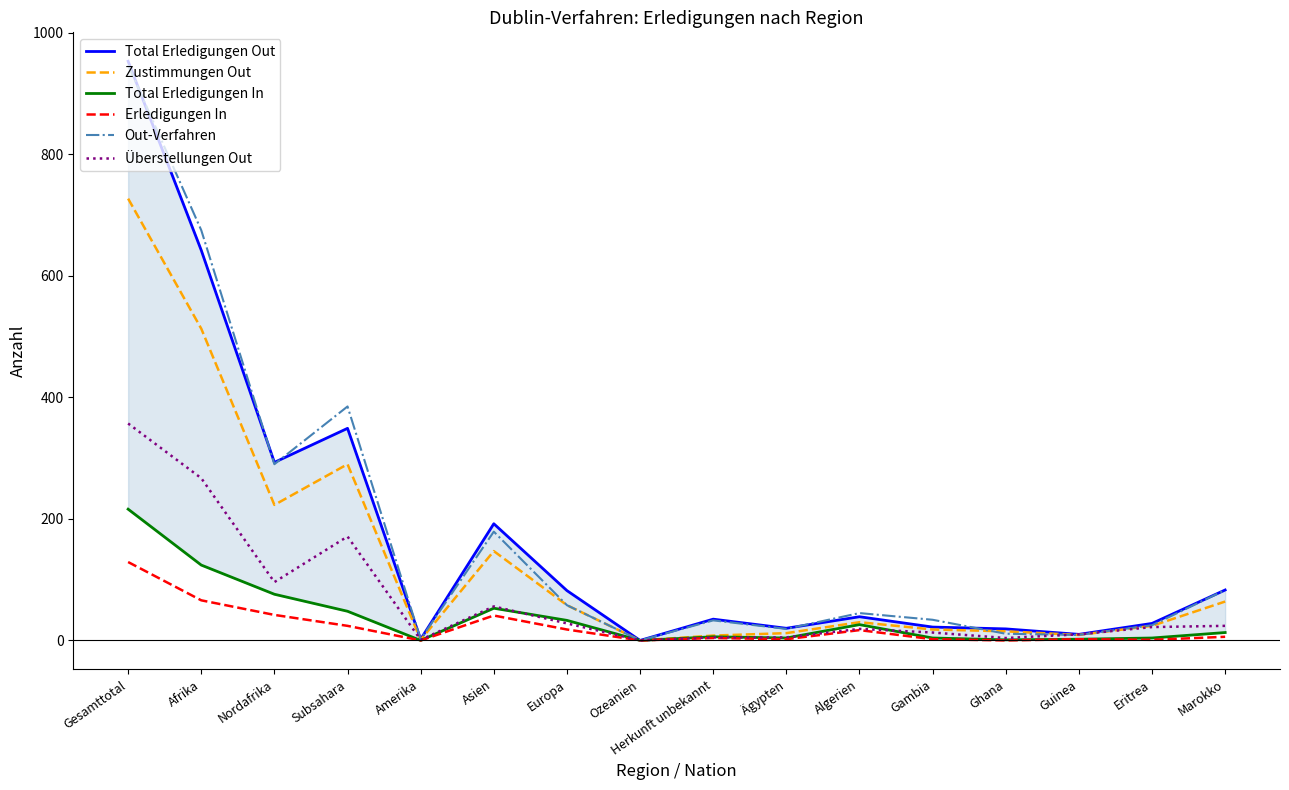

True or false: Total Erledigungen Out has a value of 1 at Amerika.

False